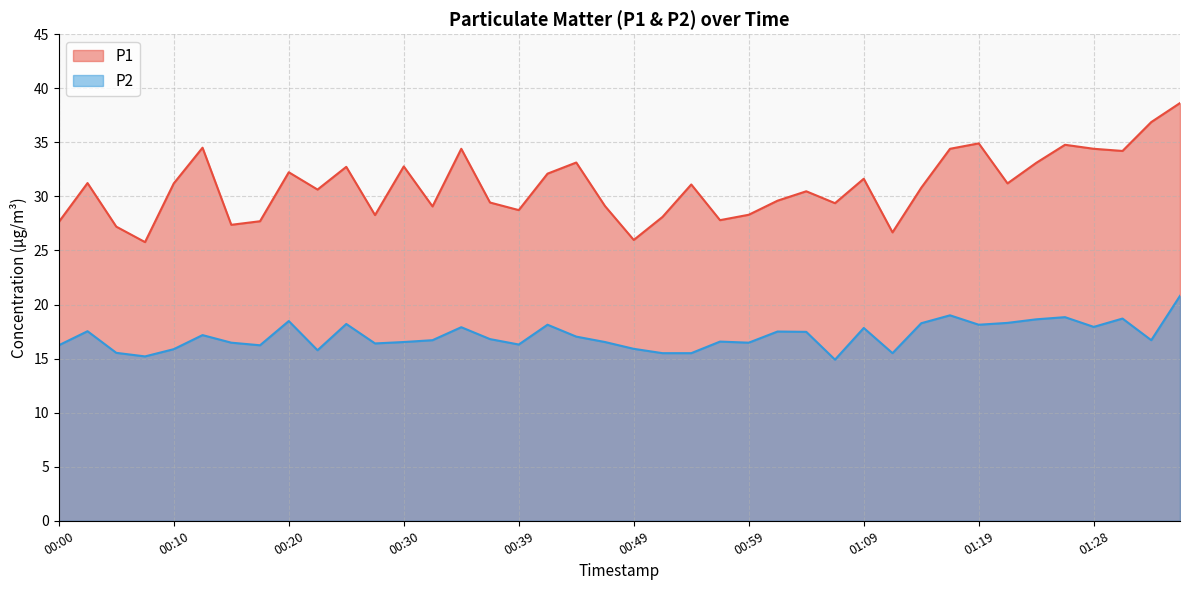

True or false: P2 has a value of 18.3 at 01:14.

True